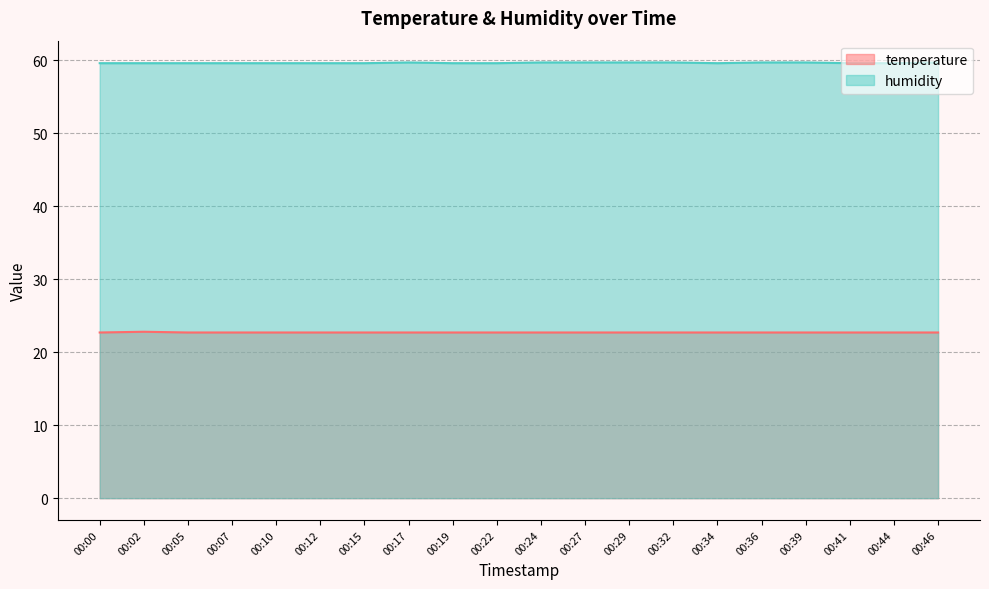

At which label is temperature closest to 22?

00:00